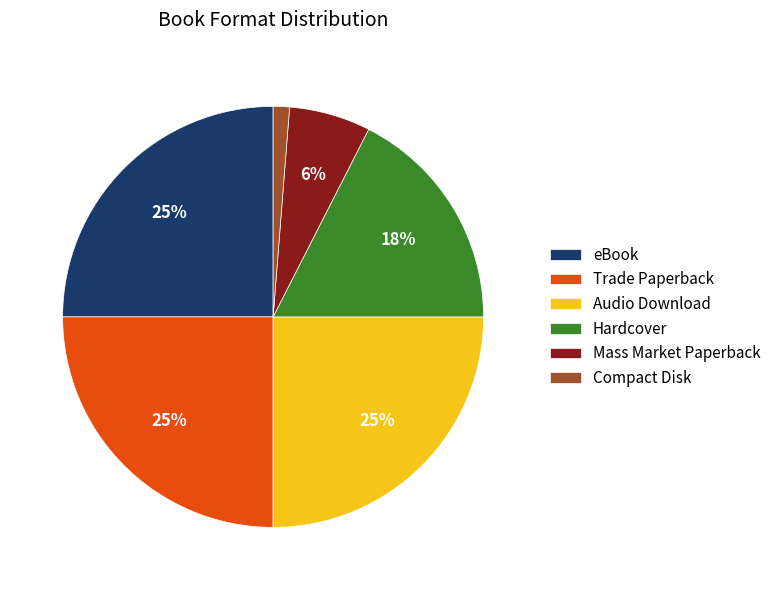

How many segments does this pie chart have?

6